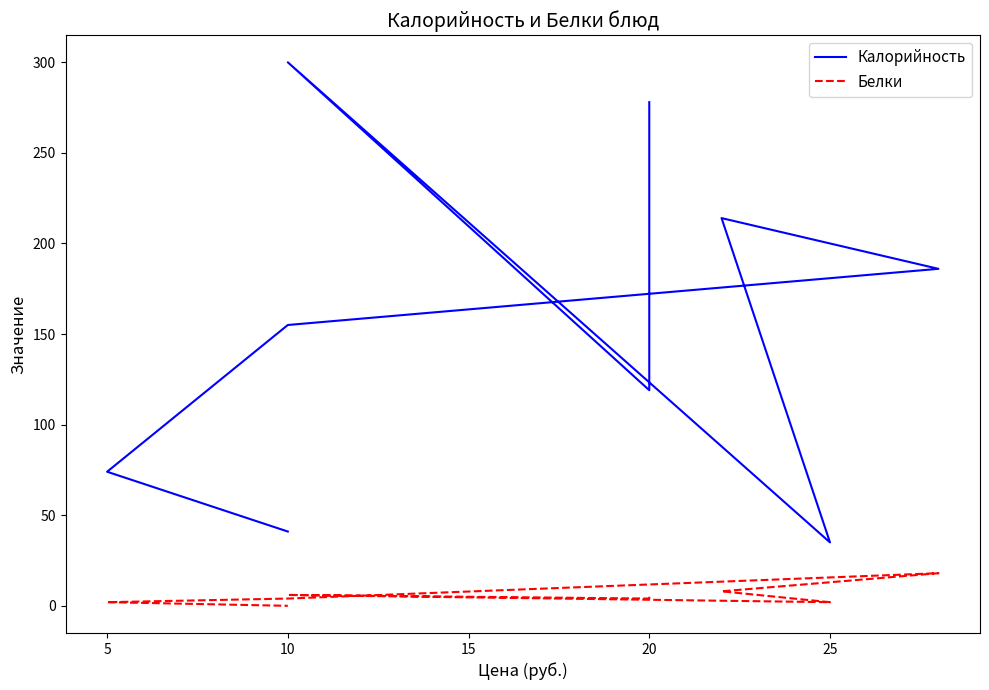

What is the difference between the second highest and minimum values in the Белки series?

8